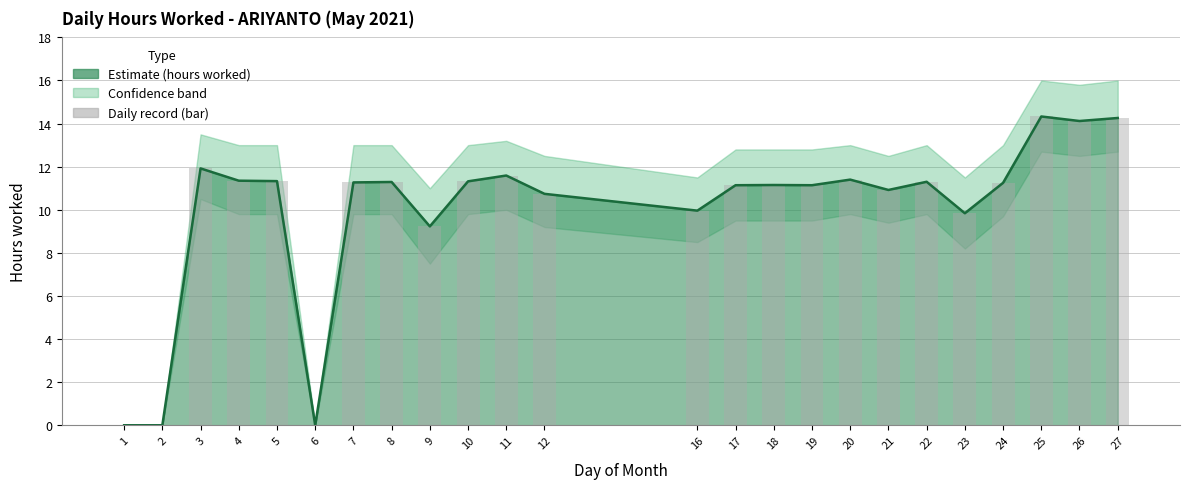

Reading right to left, what are all the values shown in this chart?

27=14.3	26=14.1	25=14.3	24=11.2	23=9.8	22=11.3	21=10.9	20=11.4	19=11.1	18=11.2	17=11.1	16=10.0	12=10.7	11=11.6	10=11.3	9=9.2	8=11.3	7=11.3	6=0.0	5=11.3	4=11.3	3=11.9	2=0.0	1=0.0